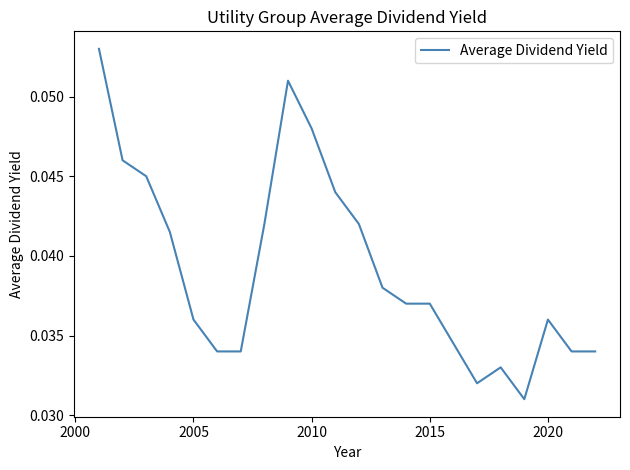

The chart shows a value of 0.1 at 2005. True or false?

False